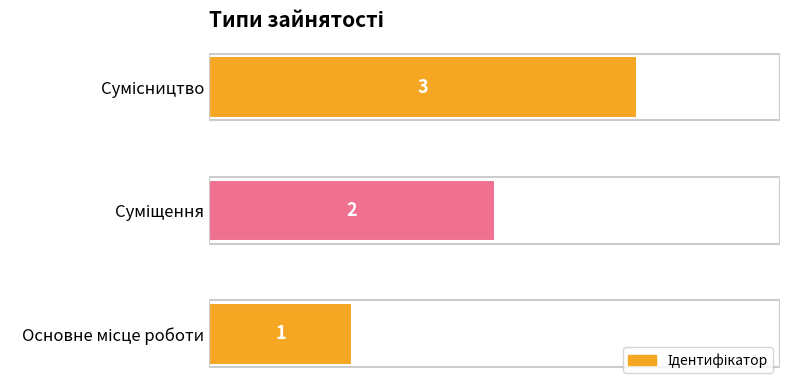

Are the bars horizontal?

Yes